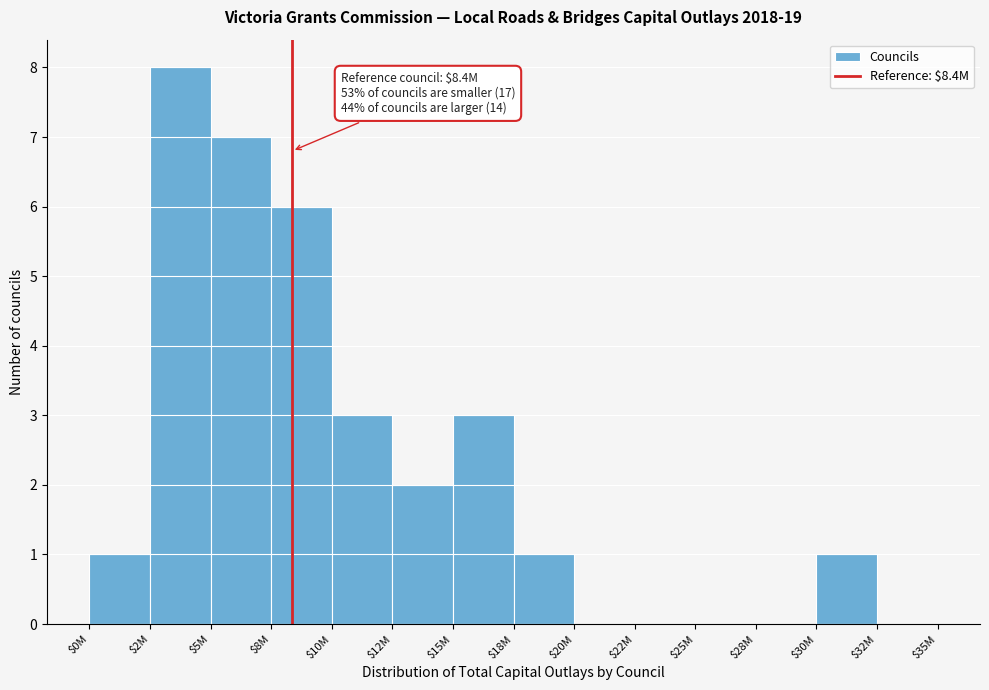

Read the value at $15M.

3